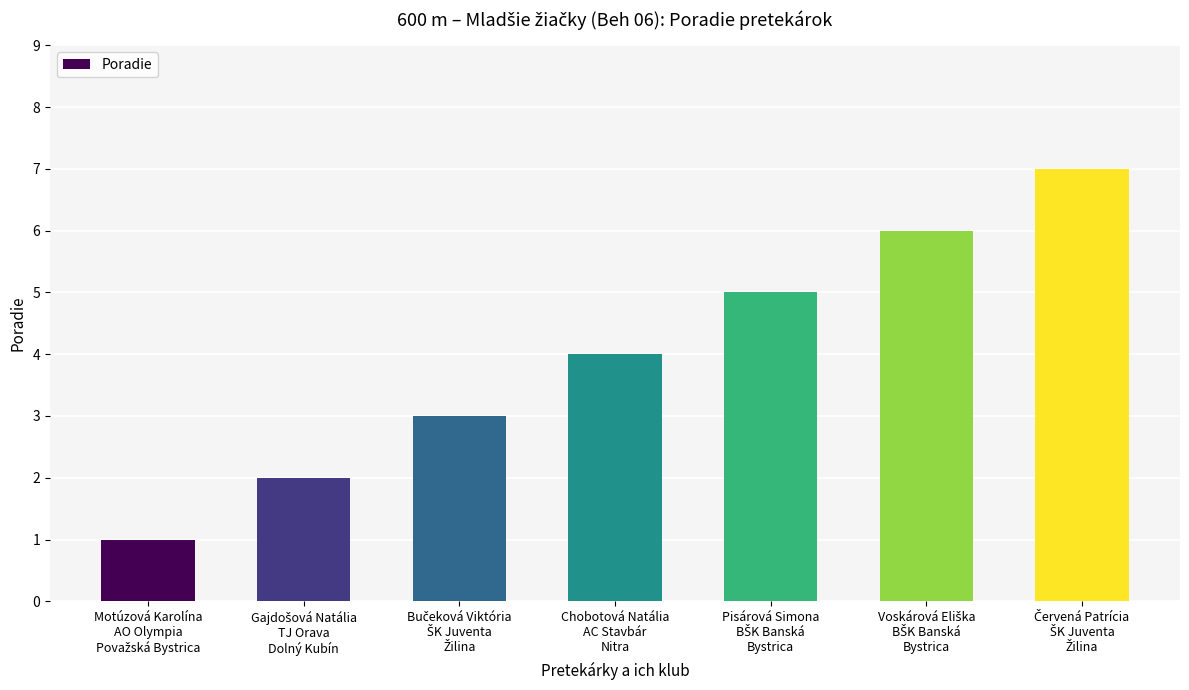

How many series are shown in this chart?

1